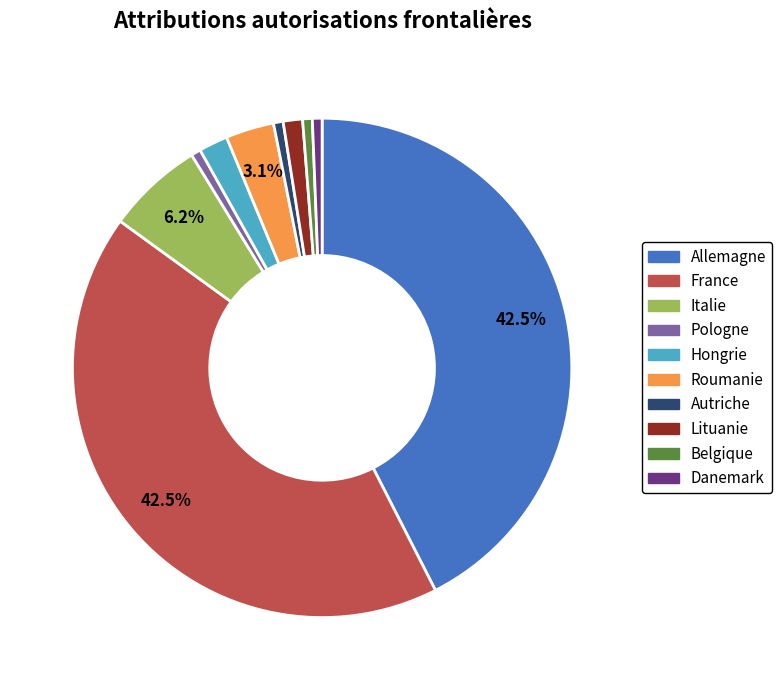

Does Hongrie represent more than half of the total?

No